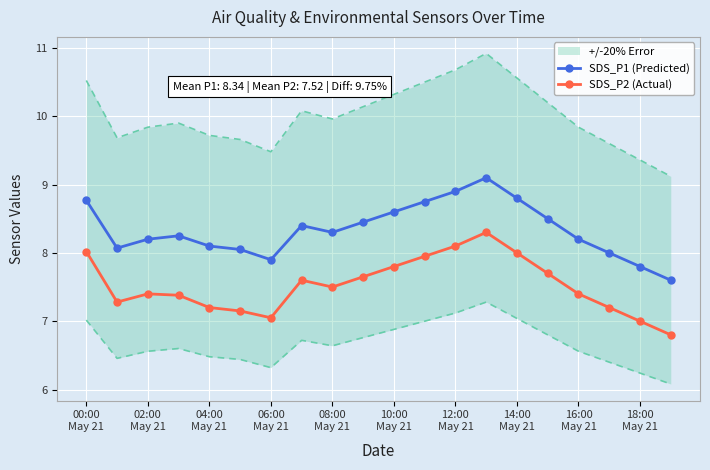

True or false: SDS_P2 (Actual) and SDS_P1 (Predicted) intersect in this chart.

False